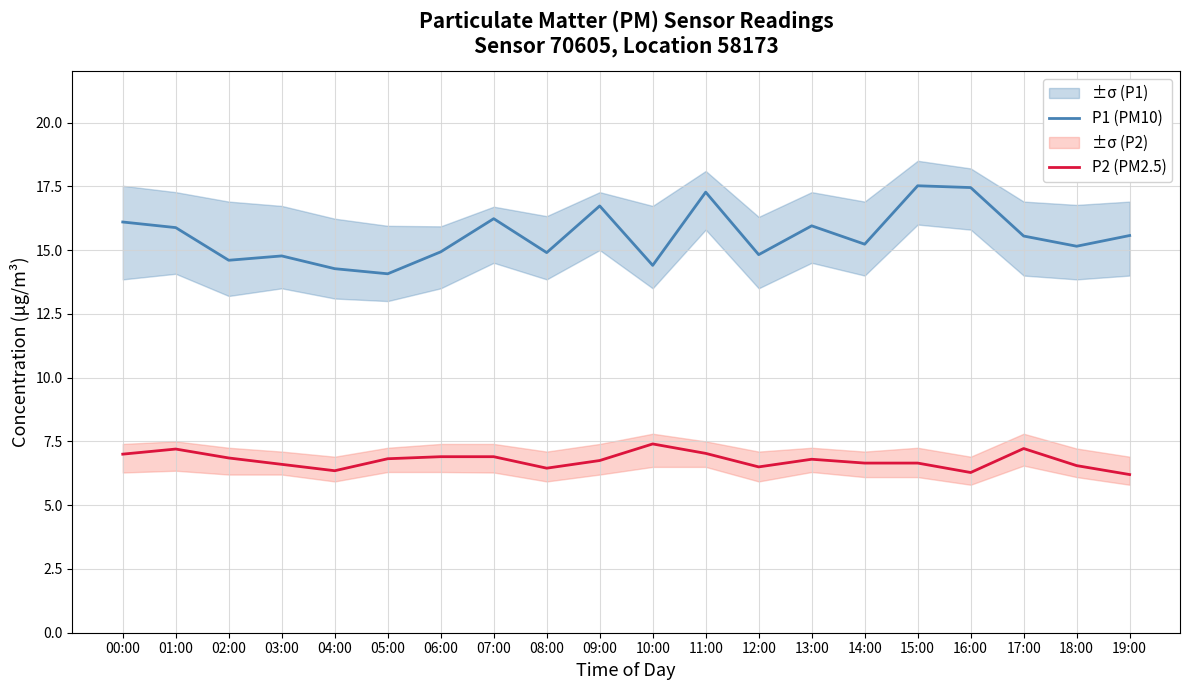

Rank the series by their maximum value, from highest to lowest.

P1 (PM10), P2 (PM2.5)